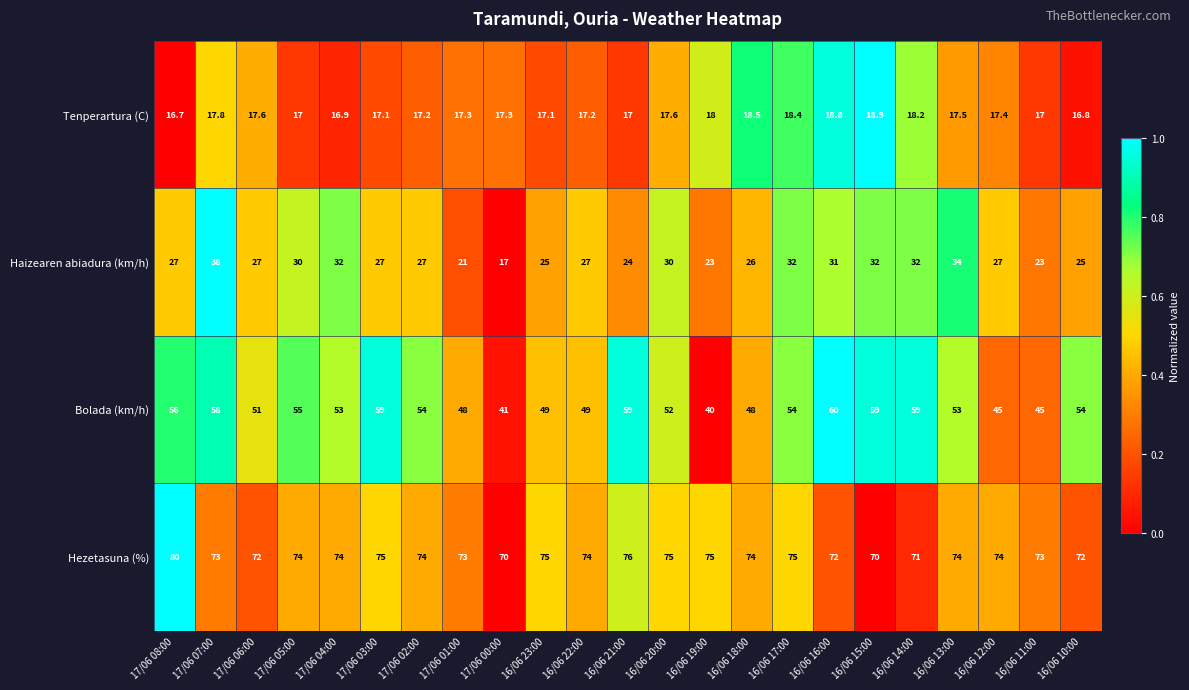

List the series in order of their peak value, highest first.

Hezetasuna (%), Bolada (km/h), Haizearen abiadura (km/h), Tenperartura (C)